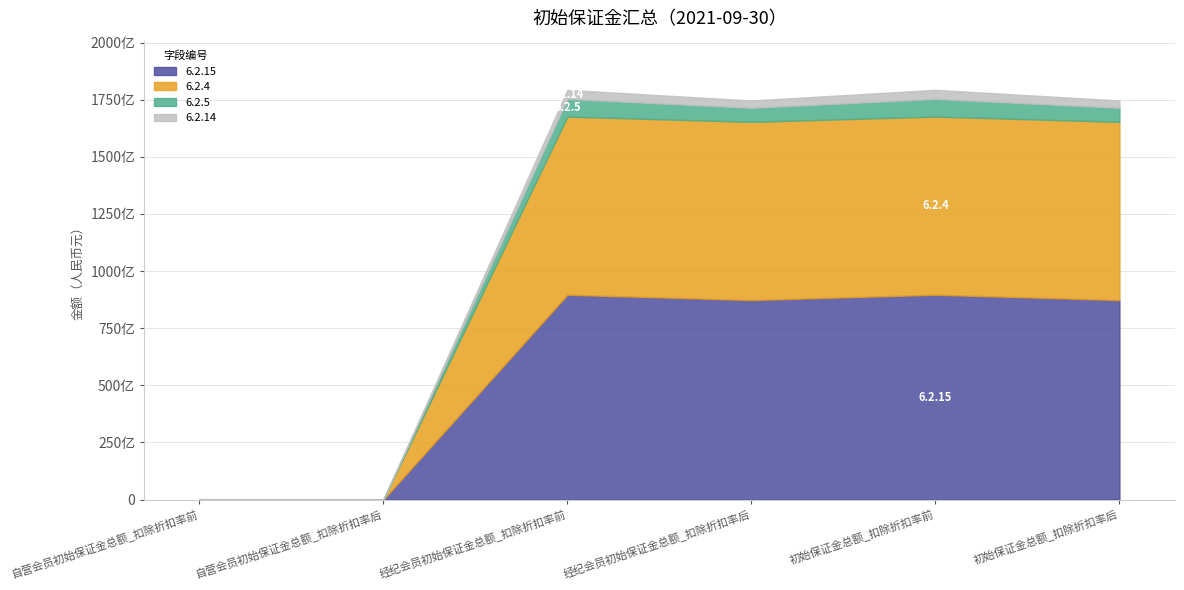

What is the label of the 4th point from the right?

经纪会员初始保证金总额_扣除折扣率前